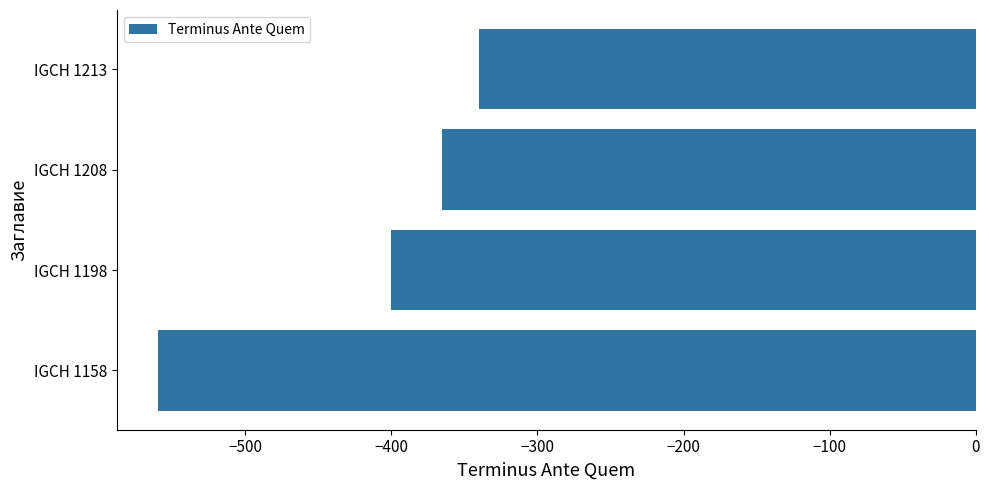

True or false: the data shows -365 at IGCH 1208.

True